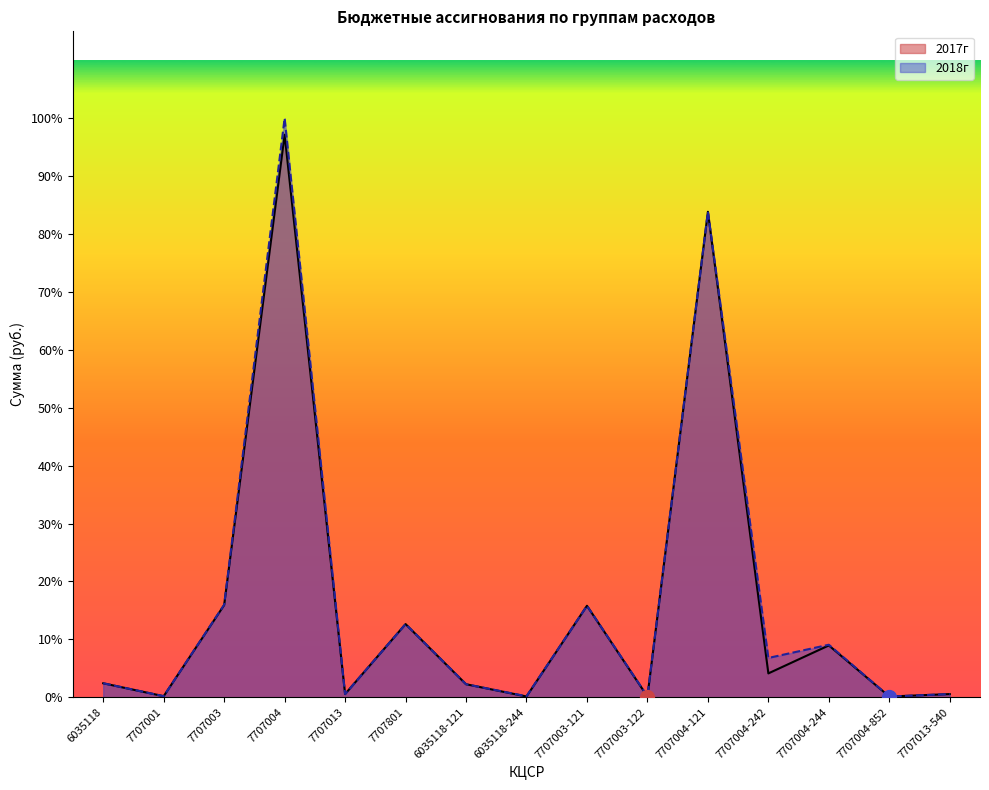

Which has a higher value, 7707003-122 or 7707004-242?

7707004-242